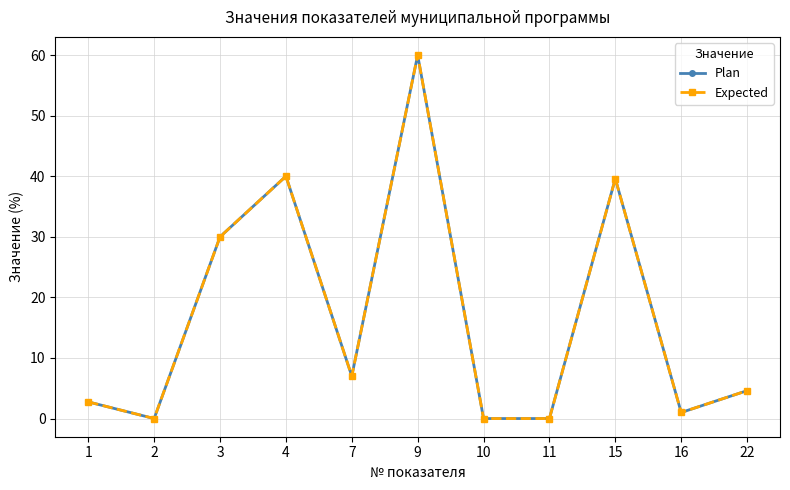

Count the number of data series in this chart.

2